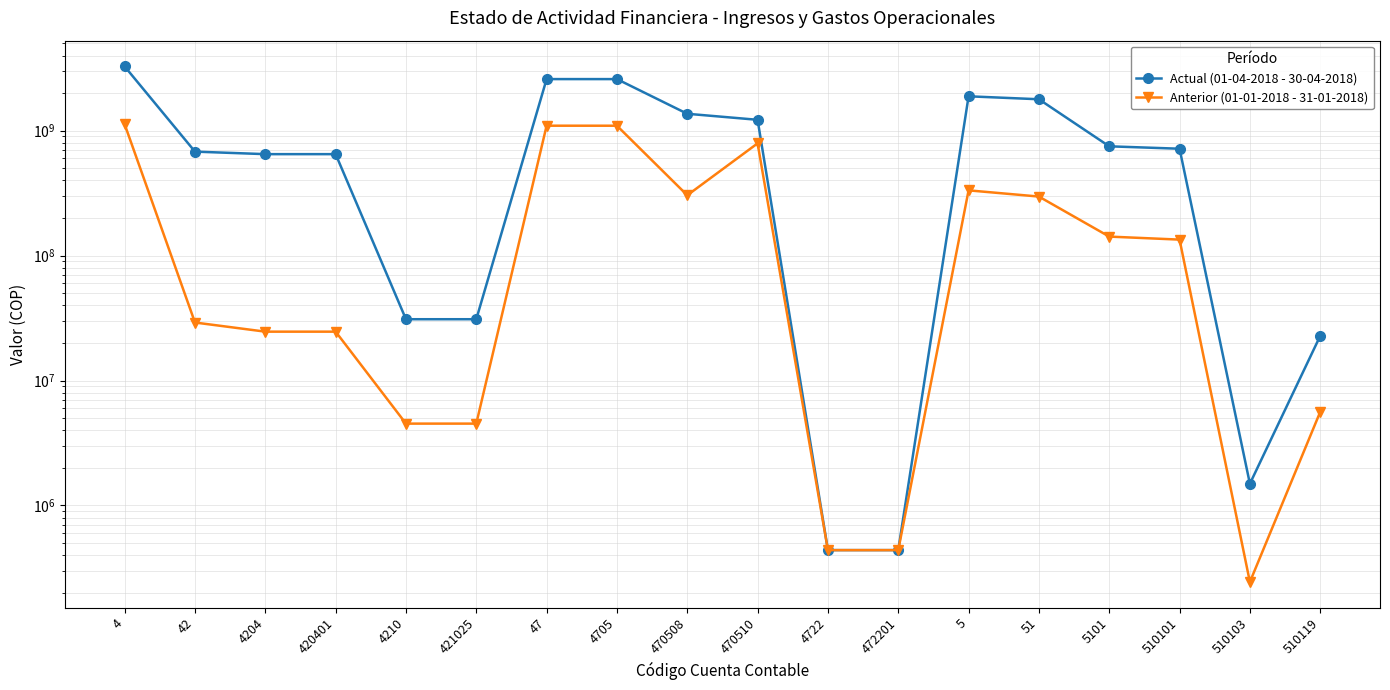

Reading right to left, what are all the values shown in this chart?

Actual (01-04-2018 - 30-04-2018): 510119=22771343.0	510103=1492969.0	510101=717685394.0	5101=750271749.0	51=1786192763.9	5=1886227375.4	472201=439017.0	4722=439017.0	470510=1223081085.0	470508=1366799668.0	4705=2589880753.0	47=2590319770.0	421025=30970013.5	4210=30970013.5	420401=649370958.5	4204=649370958.5	42=680340972.0	4=3270660742.0
Anterior (01-01-2018 - 31-01-2018): 510119=5612162.0	510103=244024.0	510101=134361241.0	5101=142055152.0	51=297088207.0	5=333155134.2	472201=439017.0	4722=439017.0	470510=792396394.0	470508=304259727.0	4705=1096656121.0	47=1097095138.0	421025=4520762.0	4210=4520762.0	420401=24625807.0	4204=24625807.0	42=29146569.0	4=1126241707.0